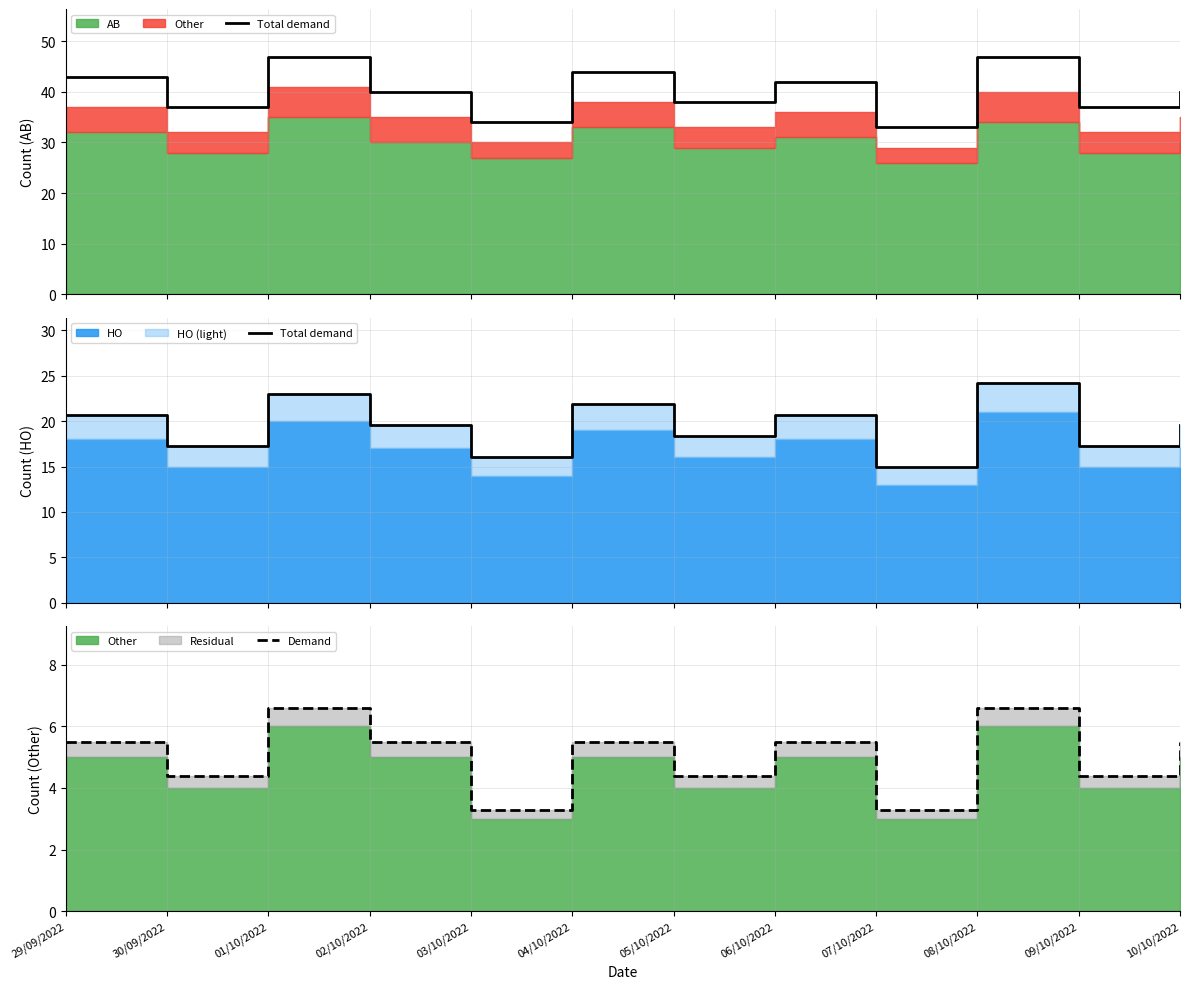

What is the label of the 6th point from the left?

04/10/2022